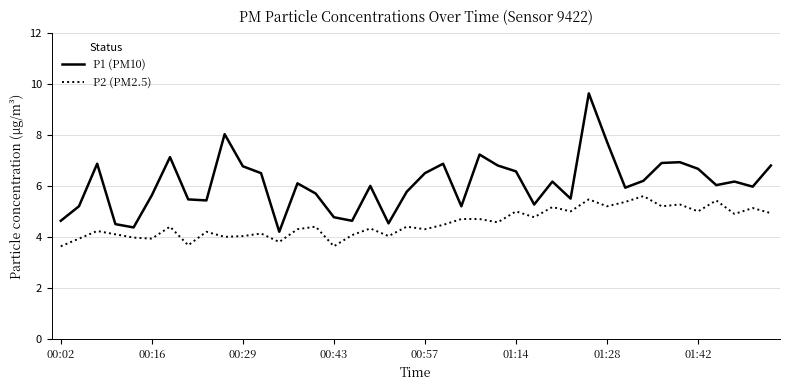

What is the highest value of the P2 (PM2.5) series?

5.6